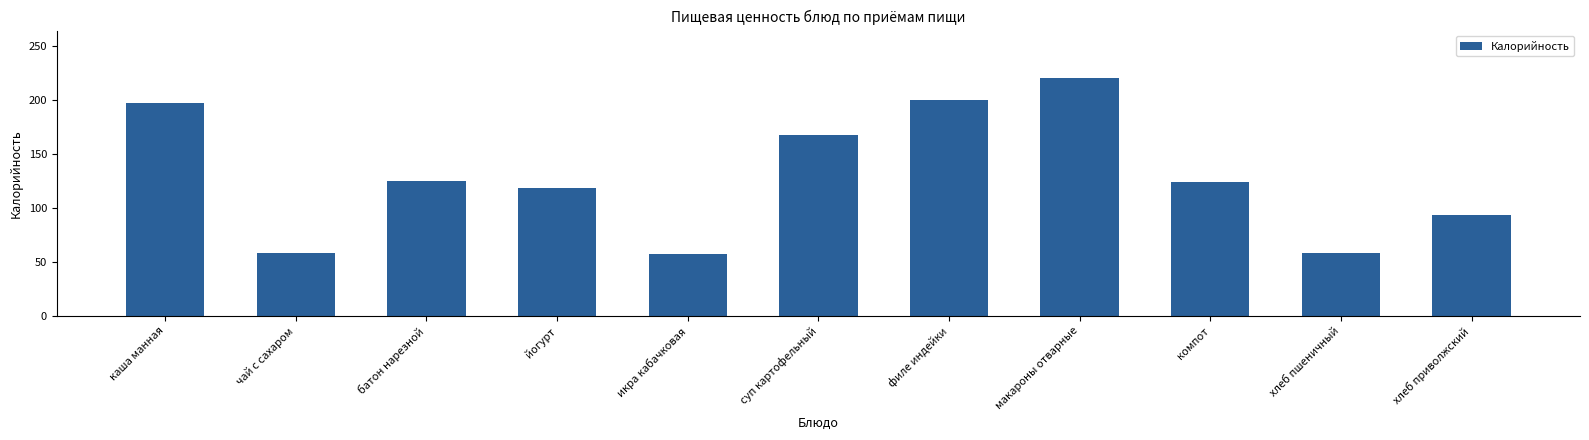

True or false: the data shows 69 at суп картофельный.

False